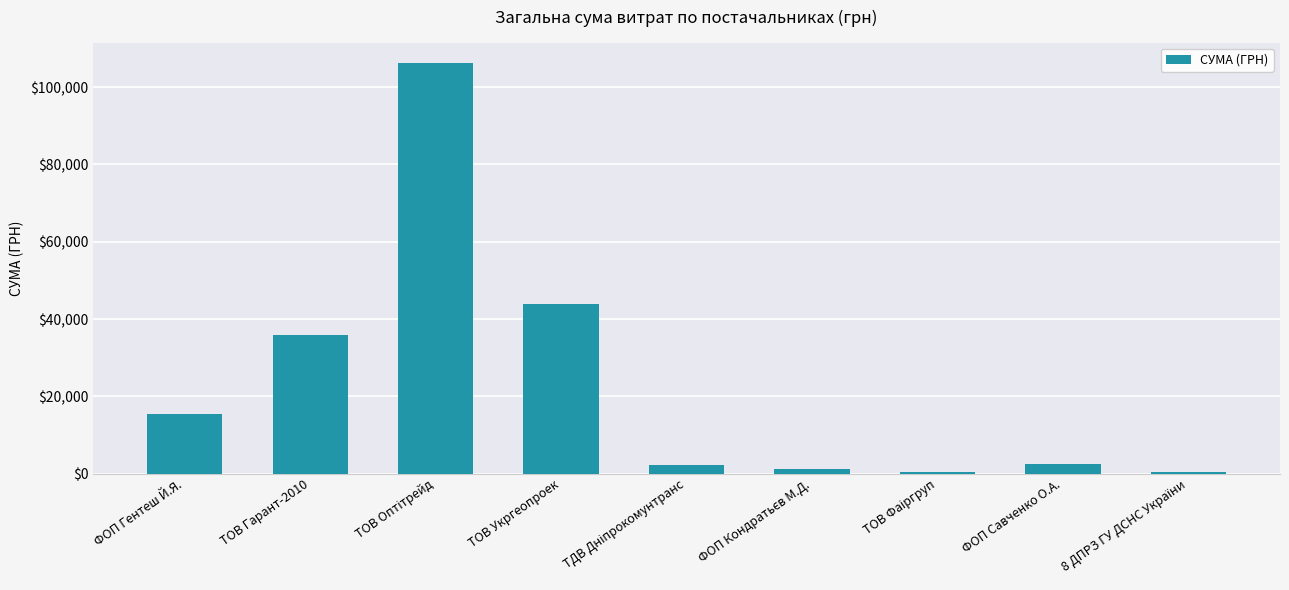

What is the label of the 8th bar from the right?

ТОВ Гарант-2010